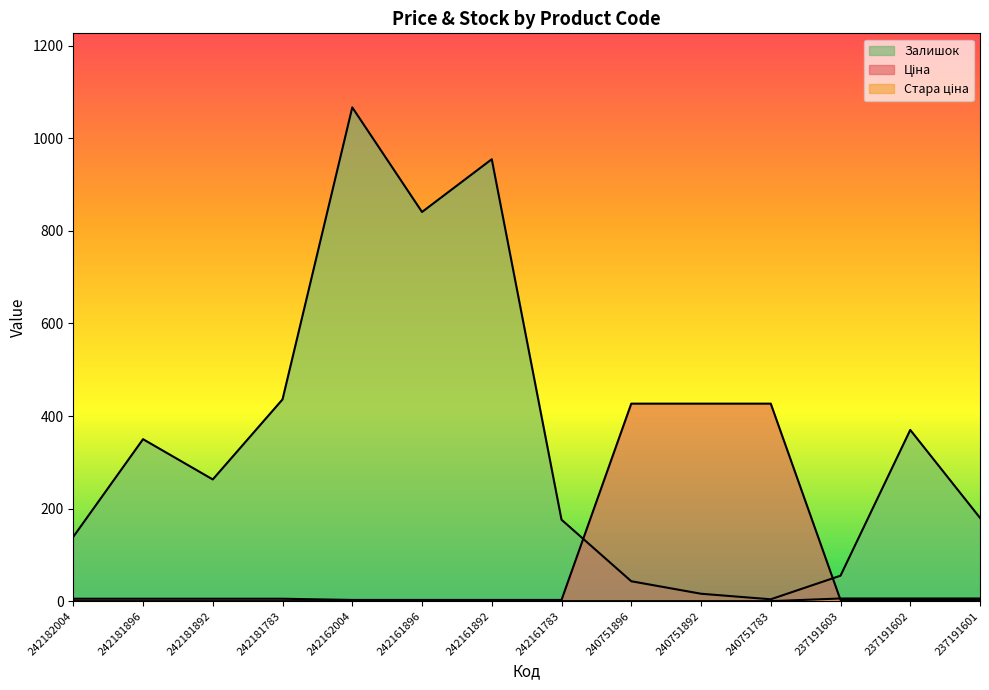

Where does the Ціна series first go above 5?

242182004